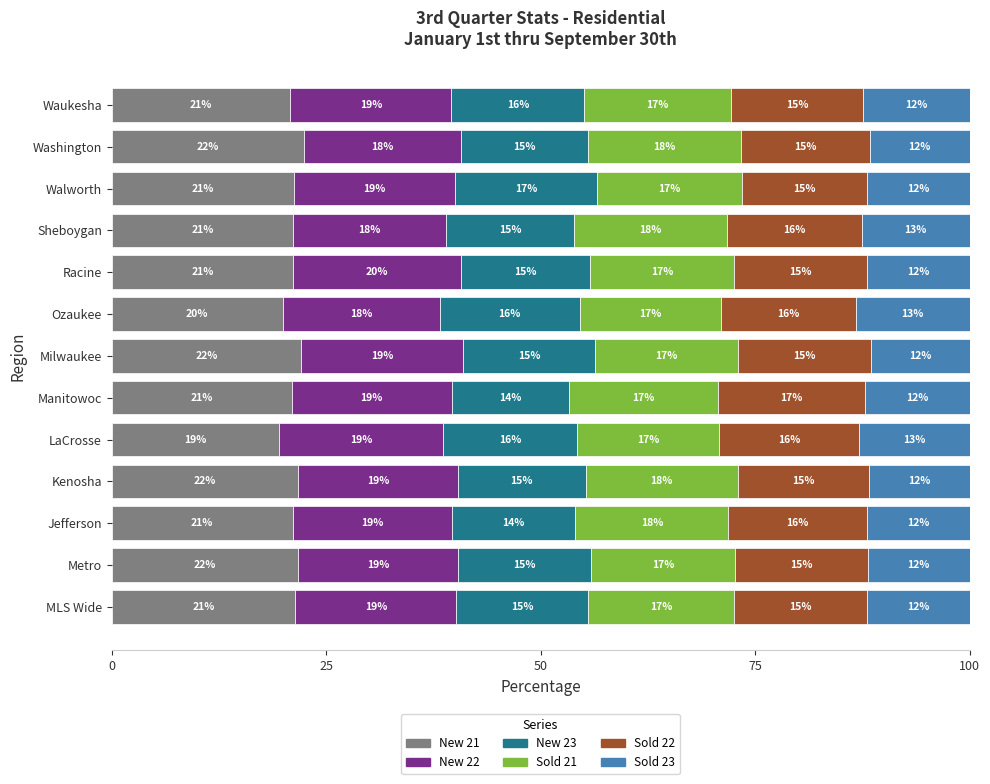

What is the total value across all series at Manitowoc?

100.0